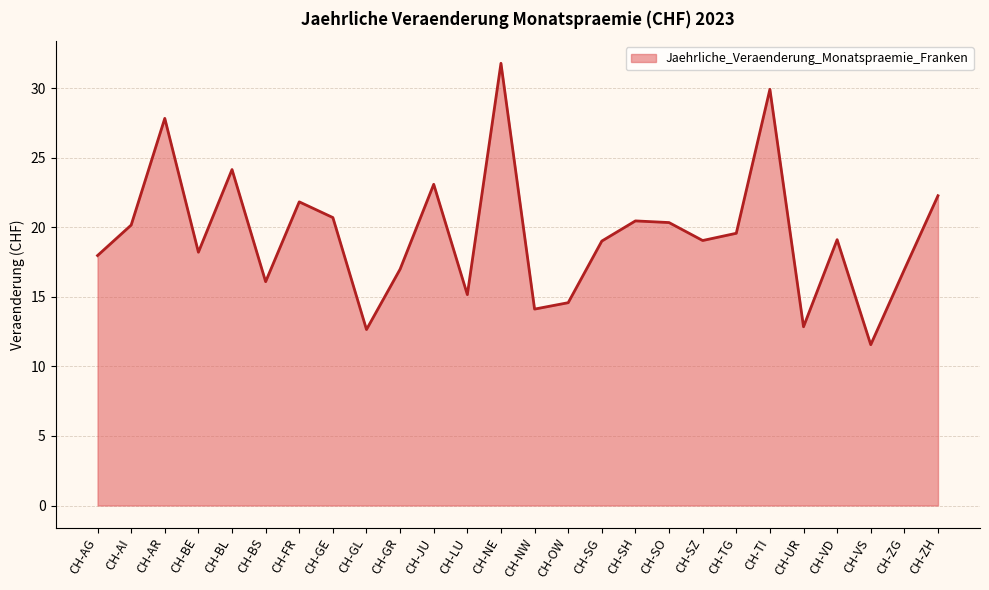

Where is the first local minimum?

CH-BE